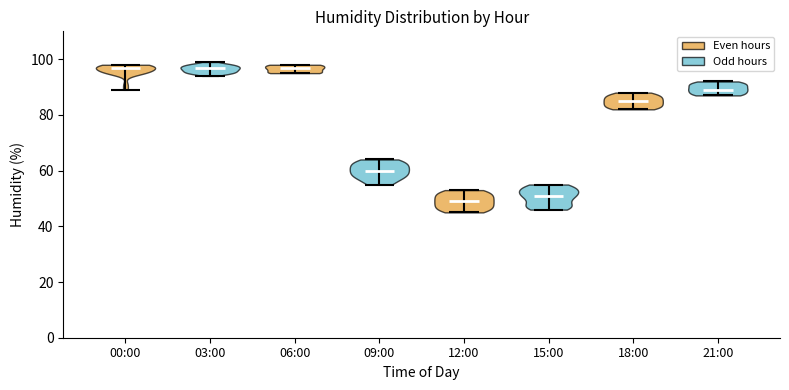

What is the lowest point the violin for 18:00 reaches on the y-axis? The values are not printed on the chart, so give them approximately, as read against the axis.

82